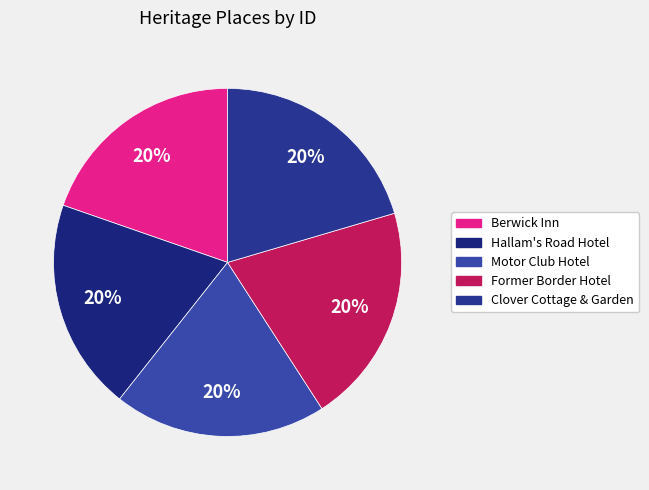

To the nearest percent, what portion does Hallam's Road Hotel represent?

20%